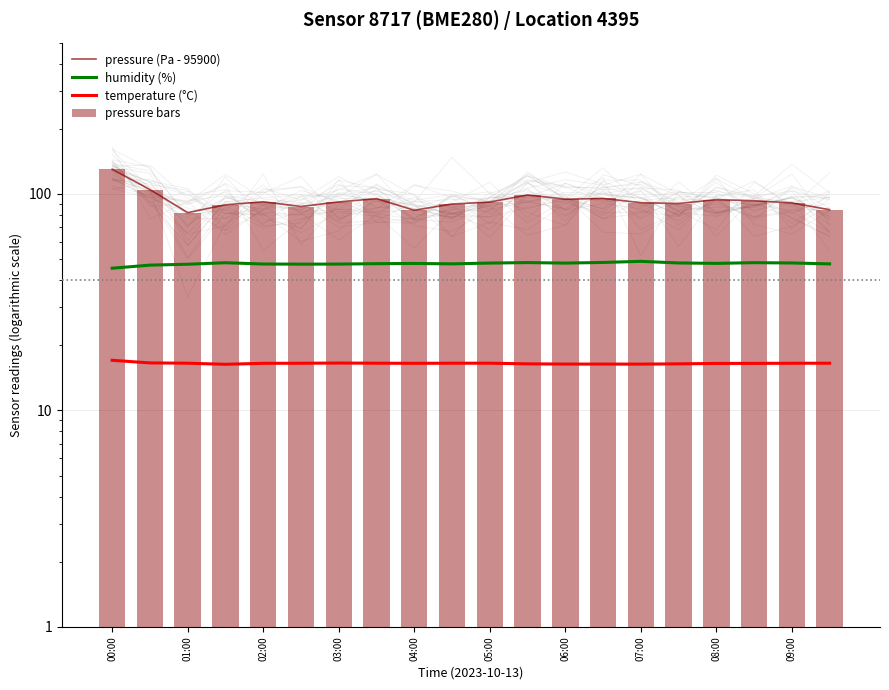

What is the value of the pressure bars bar at the 9th from the left?

84.1